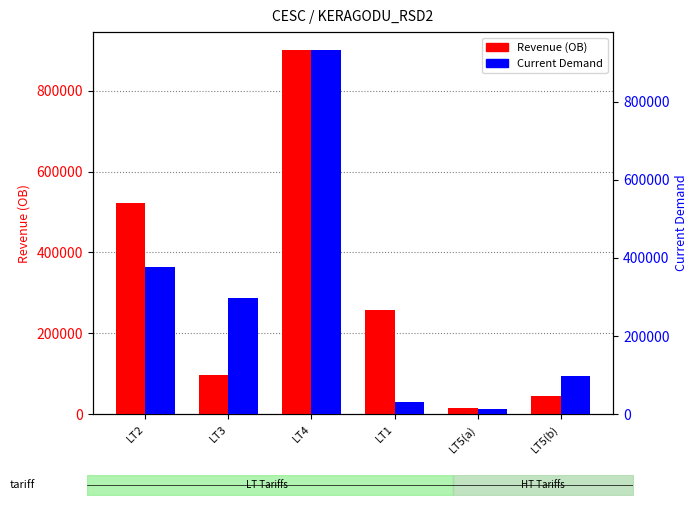

Between LT3 and LT5(a), which is larger?

LT3